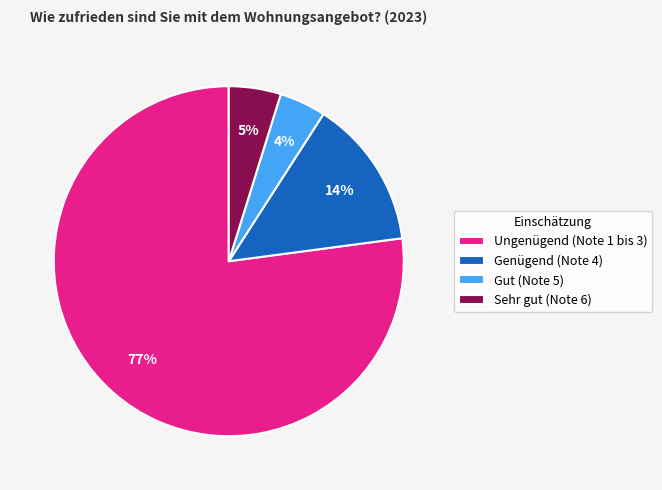

What is the largest slice in the pie chart?

Ungenügend (Note 1 bis 3)